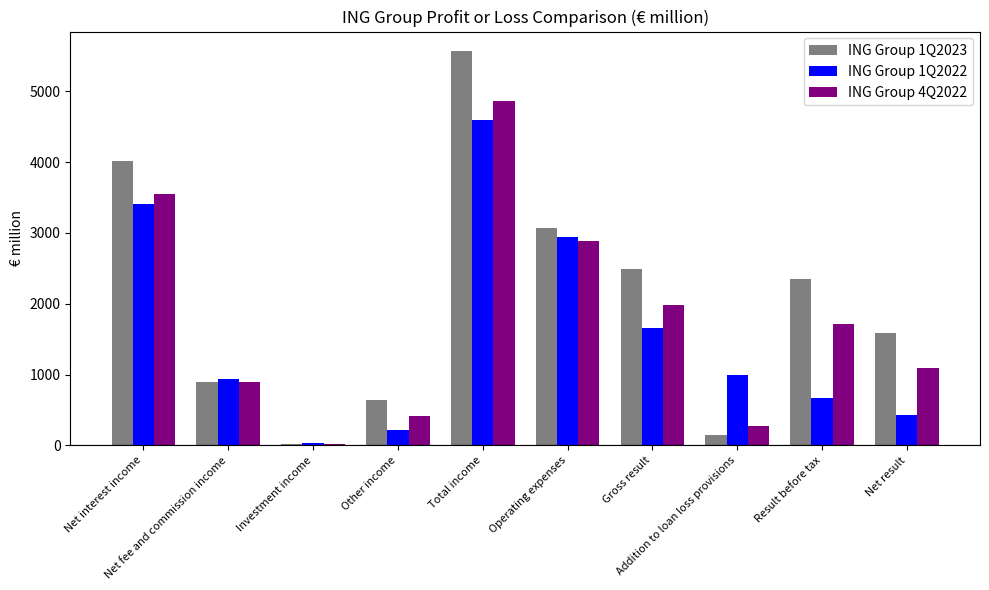

What is the highest value of the ING Group 1Q2023 series?

5566.7